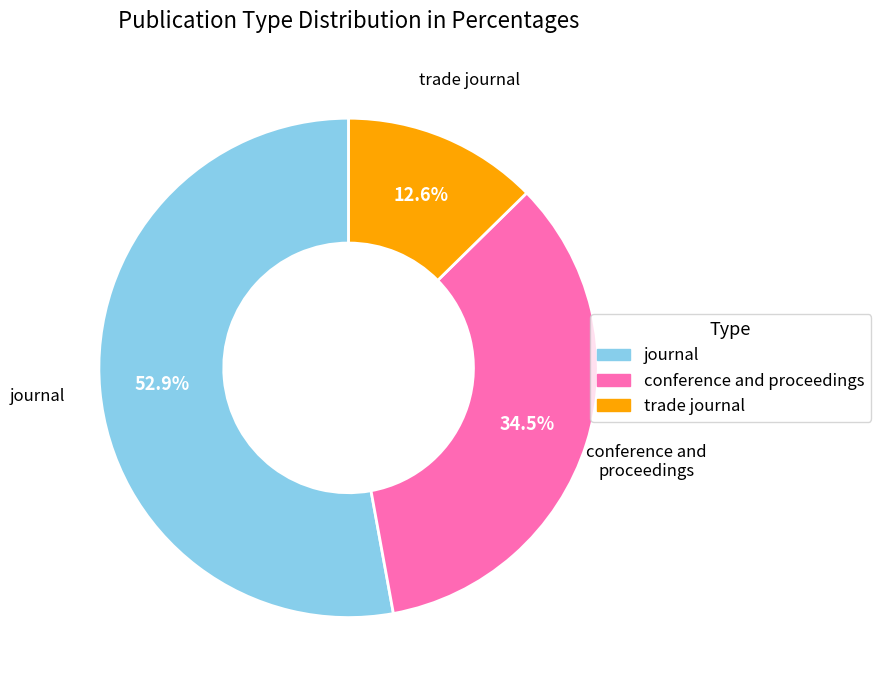

Does trade journal account for over 50% of the chart?

No